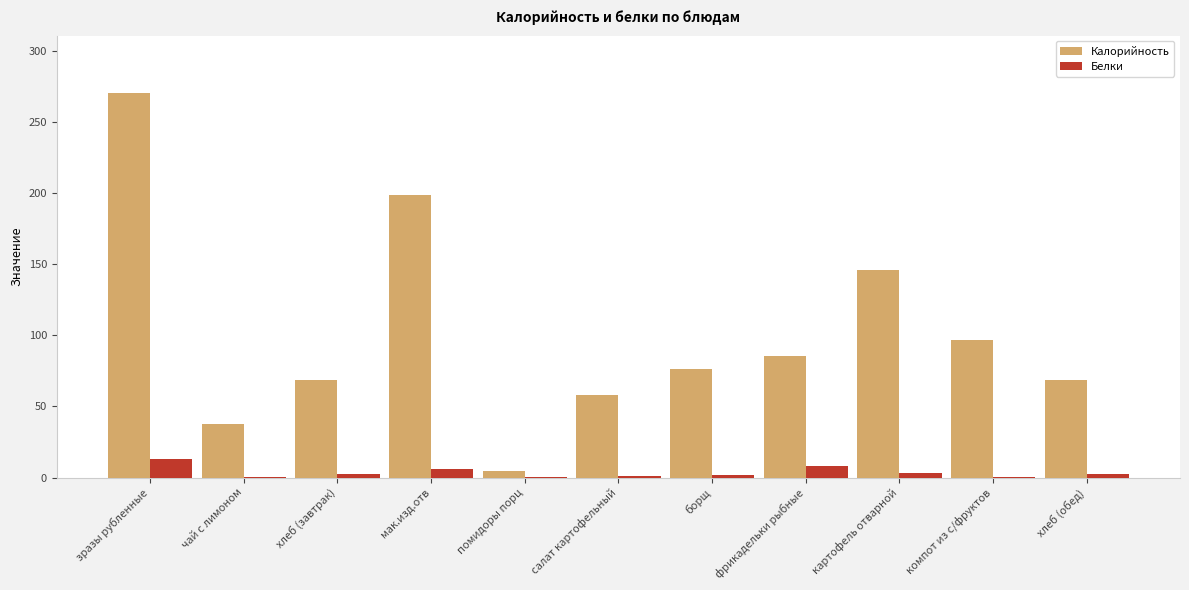

What is the maximum value for Калорийность?

270.4